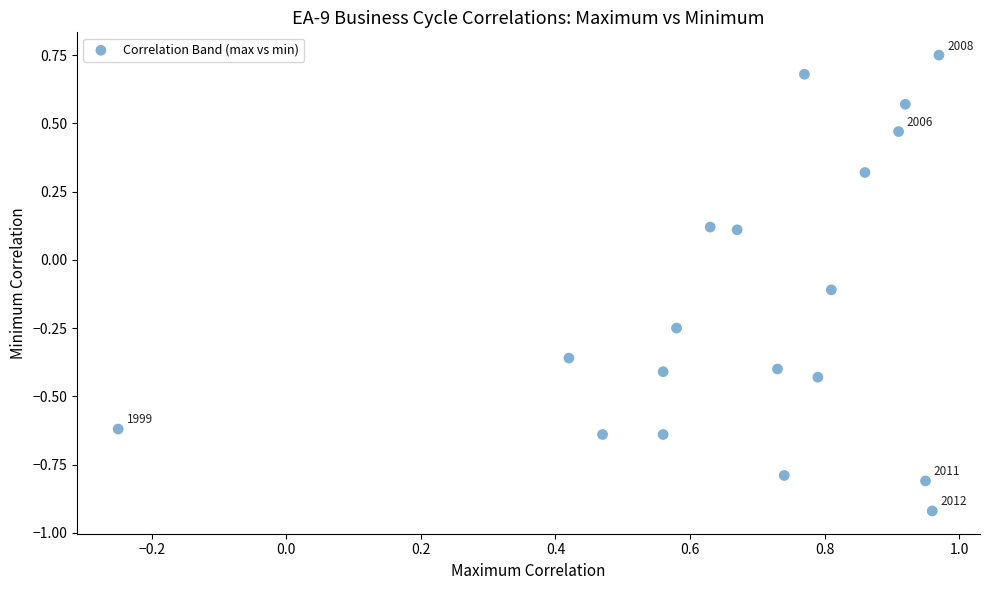

What is the range of Y values (max minus min)?

1.7